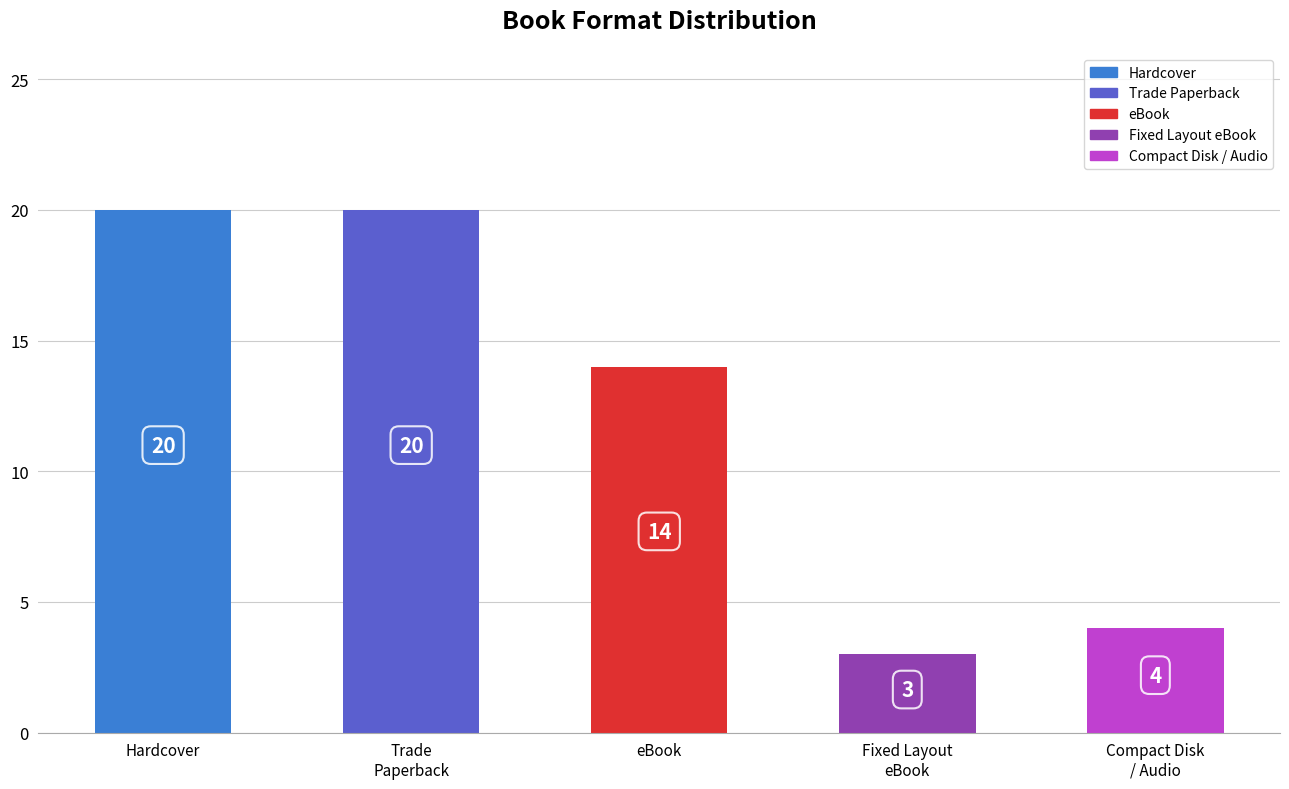

What is the greatest value displayed?

20